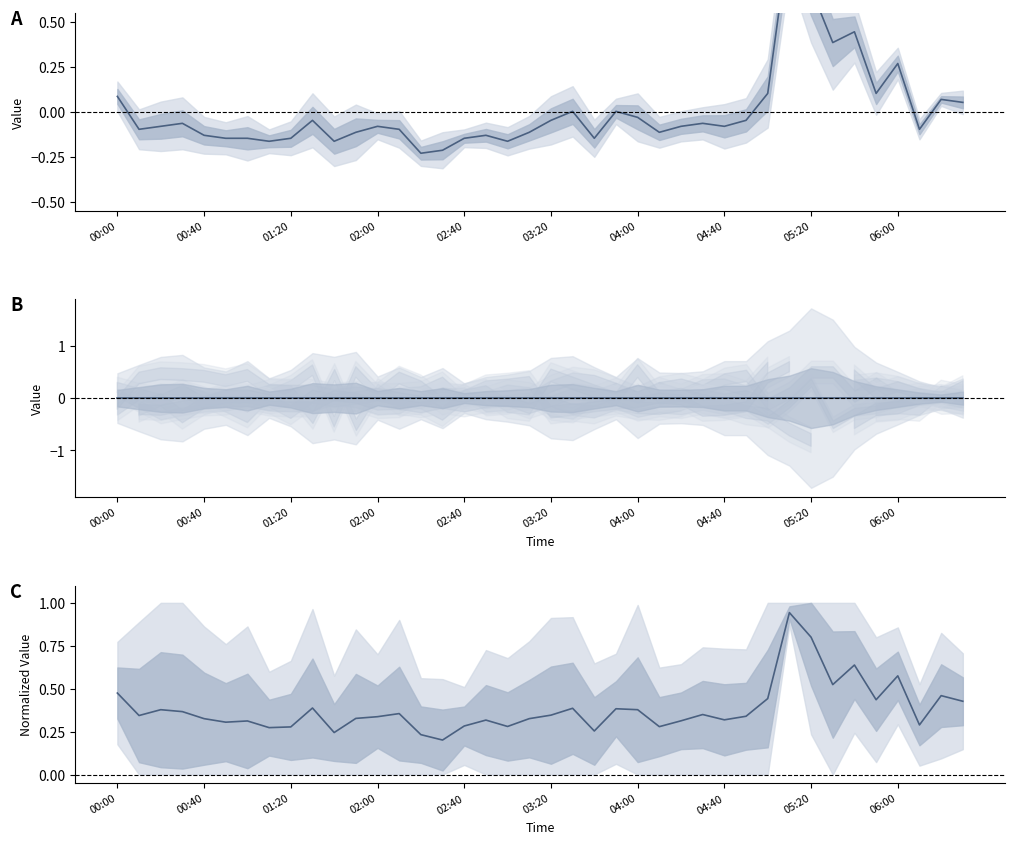

True or false: deviation and normalized mean intersect in this chart.

False